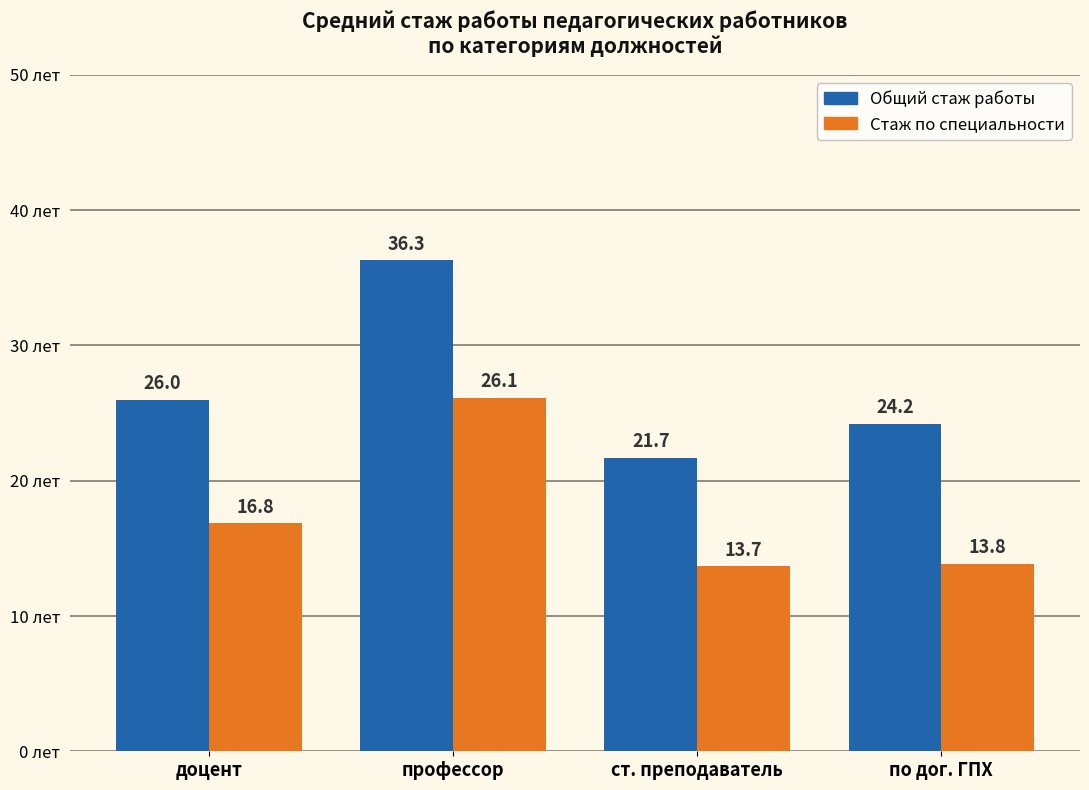

What position from the left is ст. преподаватель?

3